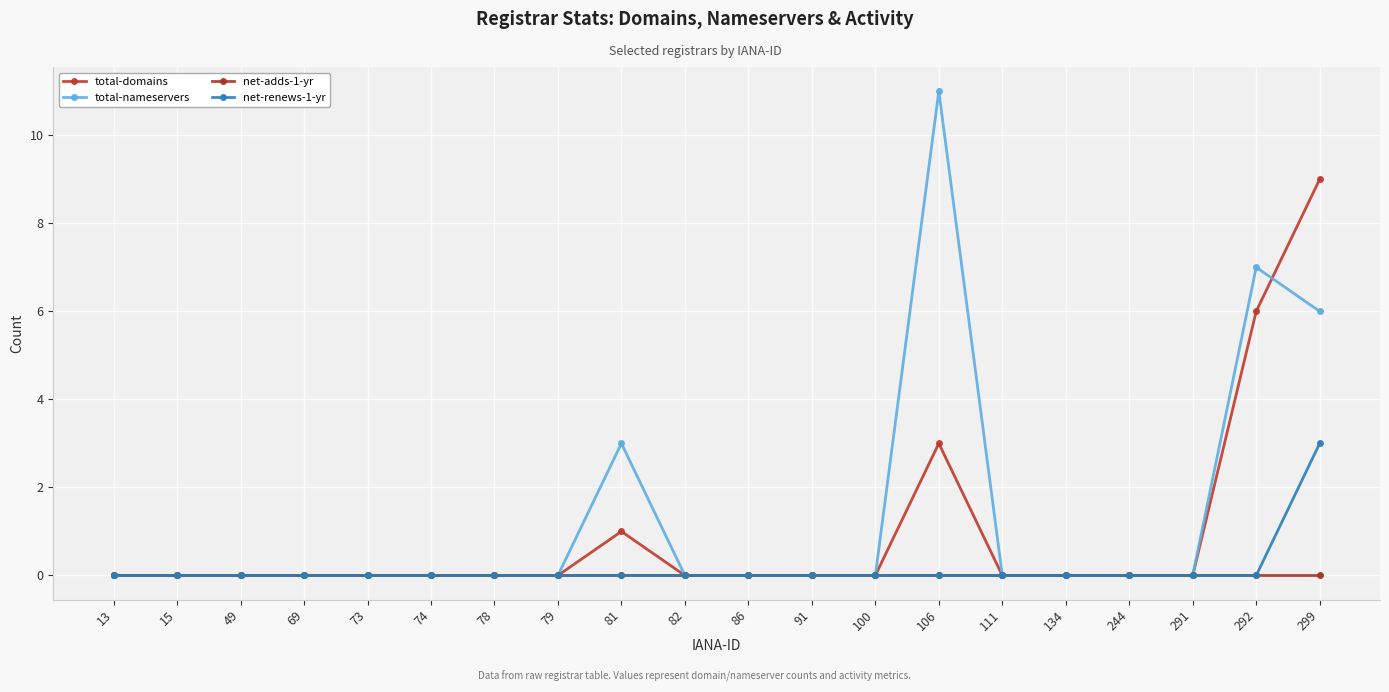

Reading left to right, what are all the values shown in this chart?

total-domains: 13=0	15=0	49=0	69=0	73=0	74=0	78=0	79=0	81=1	82=0	86=0	91=0	100=0	106=3	111=0	134=0	244=0	291=0	292=6	299=9
total-nameservers: 13=0	15=0	49=0	69=0	73=0	74=0	78=0	79=0	81=3	82=0	86=0	91=0	100=0	106=11	111=0	134=0	244=0	291=0	292=7	299=6
net-adds-1-yr: 13=0	15=0	49=0	69=0	73=0	74=0	78=0	79=0	81=0	82=0	86=0	91=0	100=0	106=0	111=0	134=0	244=0	291=0	292=0	299=0
net-renews-1-yr: 13=0	15=0	49=0	69=0	73=0	74=0	78=0	79=0	81=0	82=0	86=0	91=0	100=0	106=0	111=0	134=0	244=0	291=0	292=0	299=3